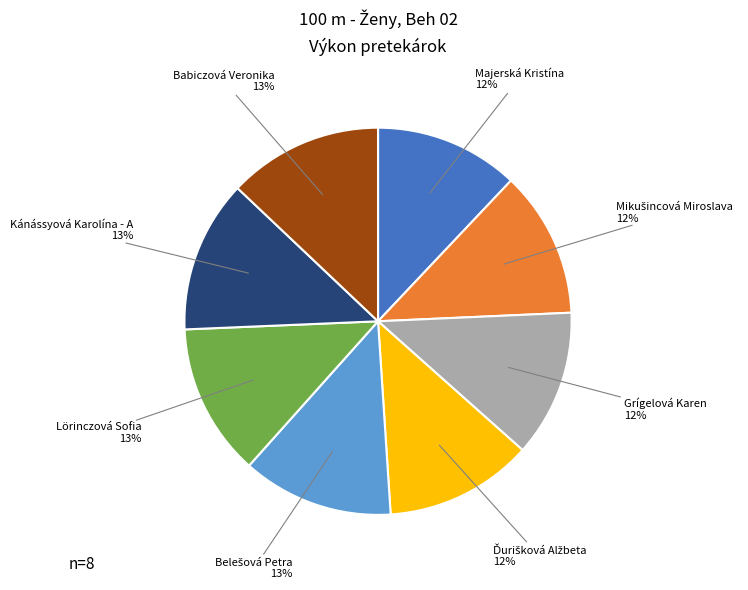

Is it true that Grígelová Karen is 12% of the pie?

True